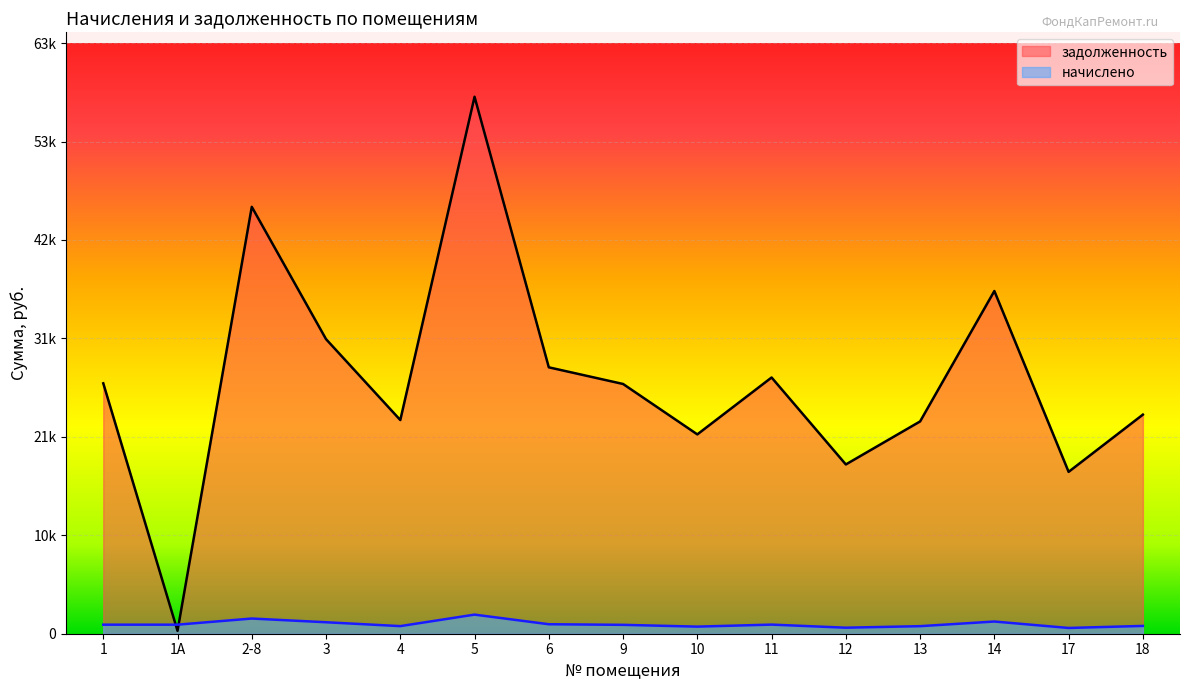

Where is the first local minimum for начислено?

4